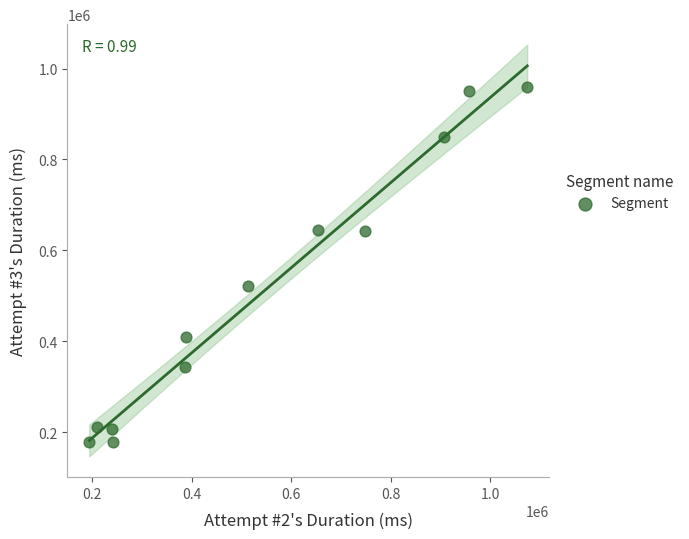

What is the range of Y values (max minus min)?

781765